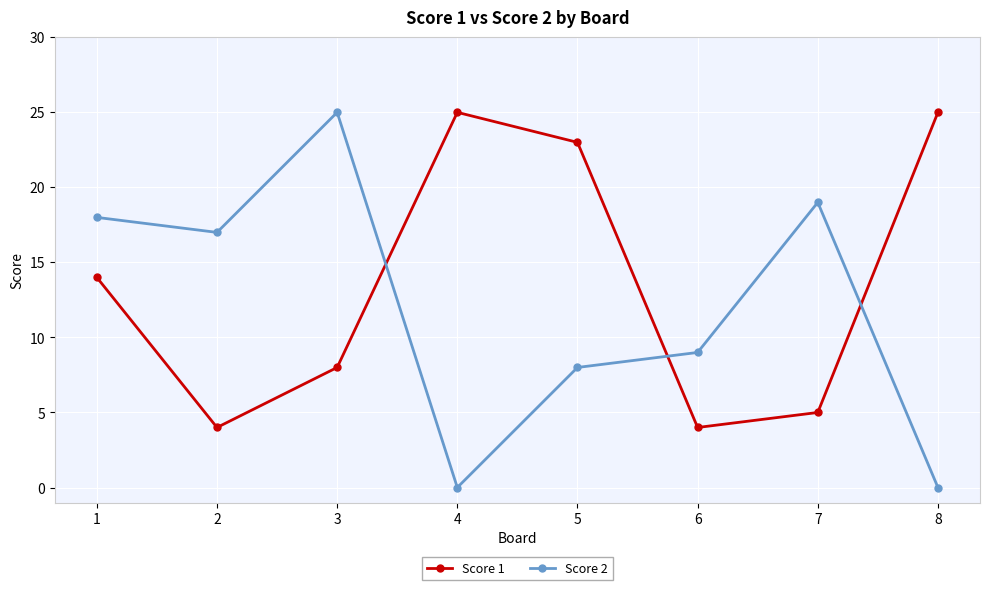

Which category has the highest value in the Score 2 series?

3